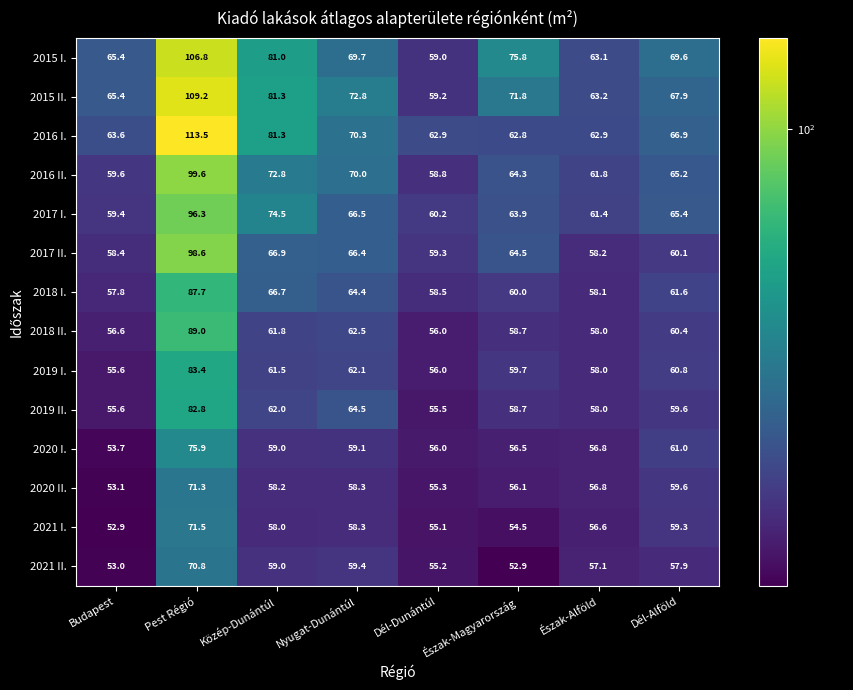

Count the number of data series in this chart.

14